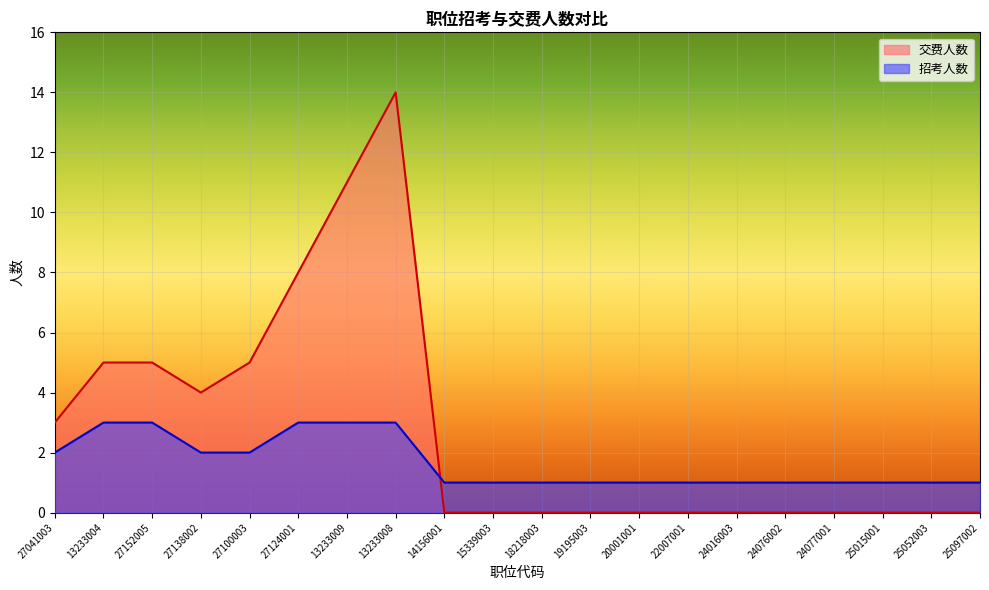

What position from the left is 27138002?

4